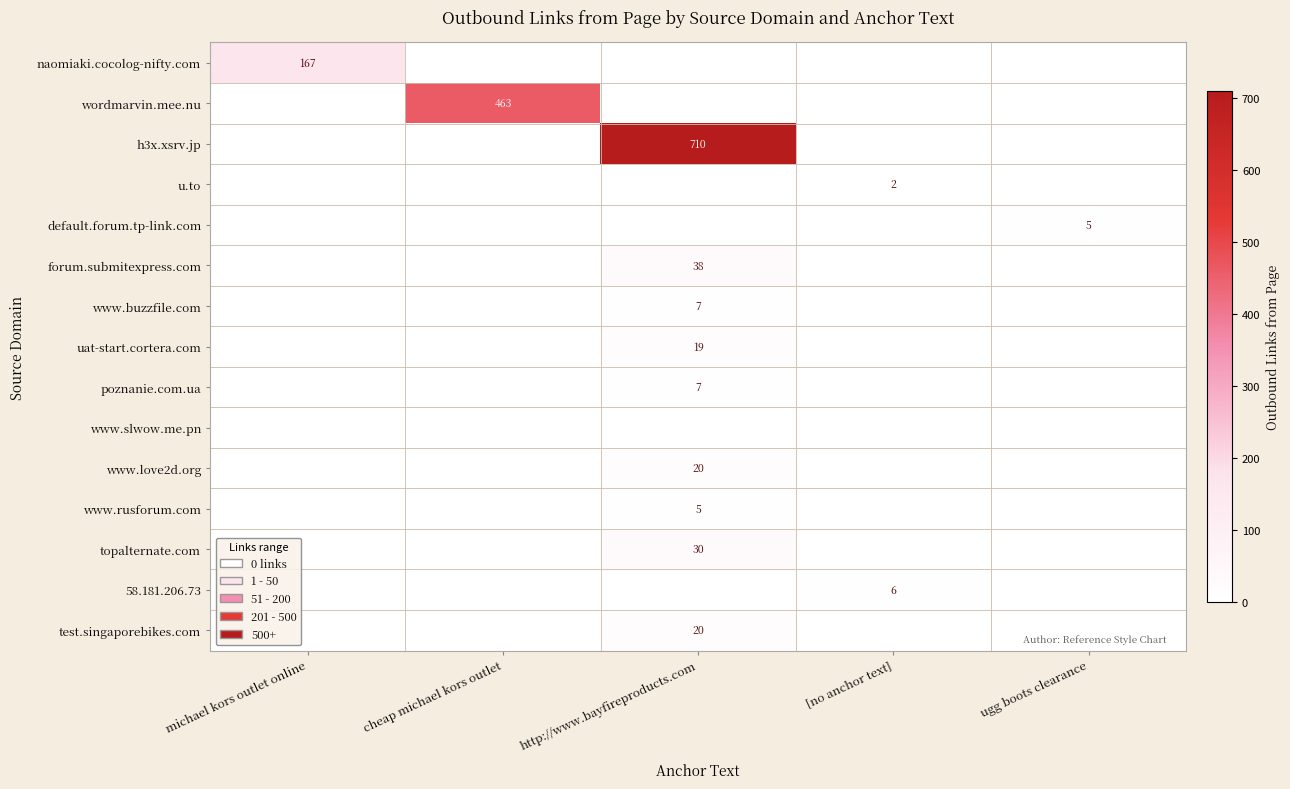

True or false: u.to has a value of 2 at [no anchor text].

True